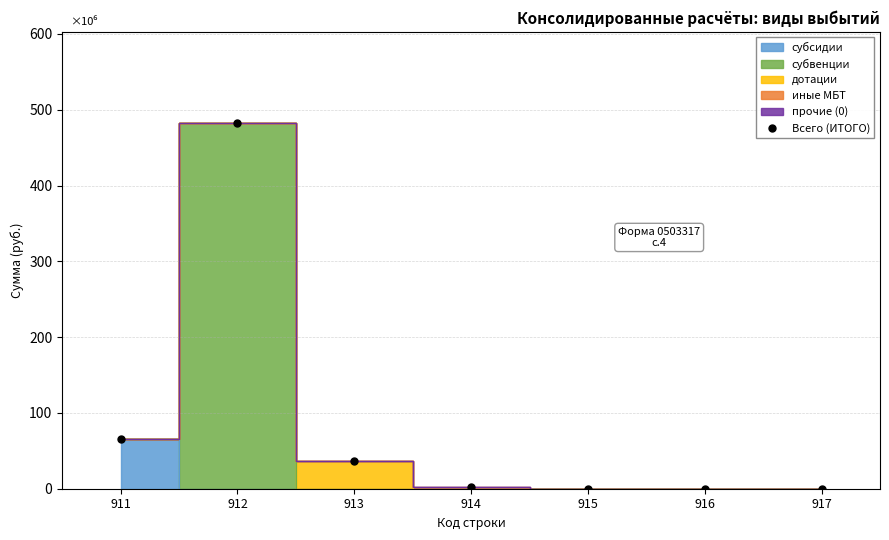

Rank the categories by value from highest to lowest.

912, 911, 913, 914, 915, 916, 917